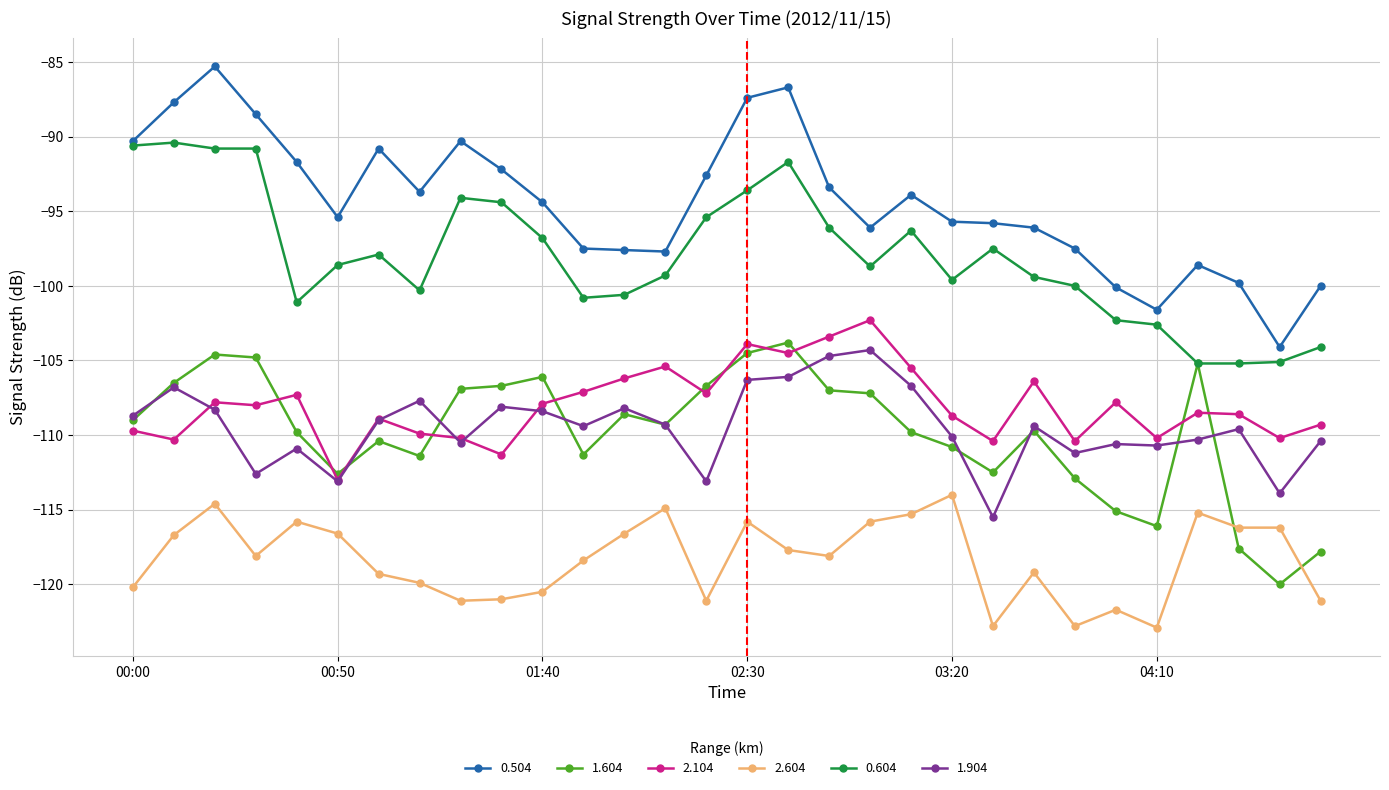

What is the value of the 0.504 point at the 11th from the left?

-94.4